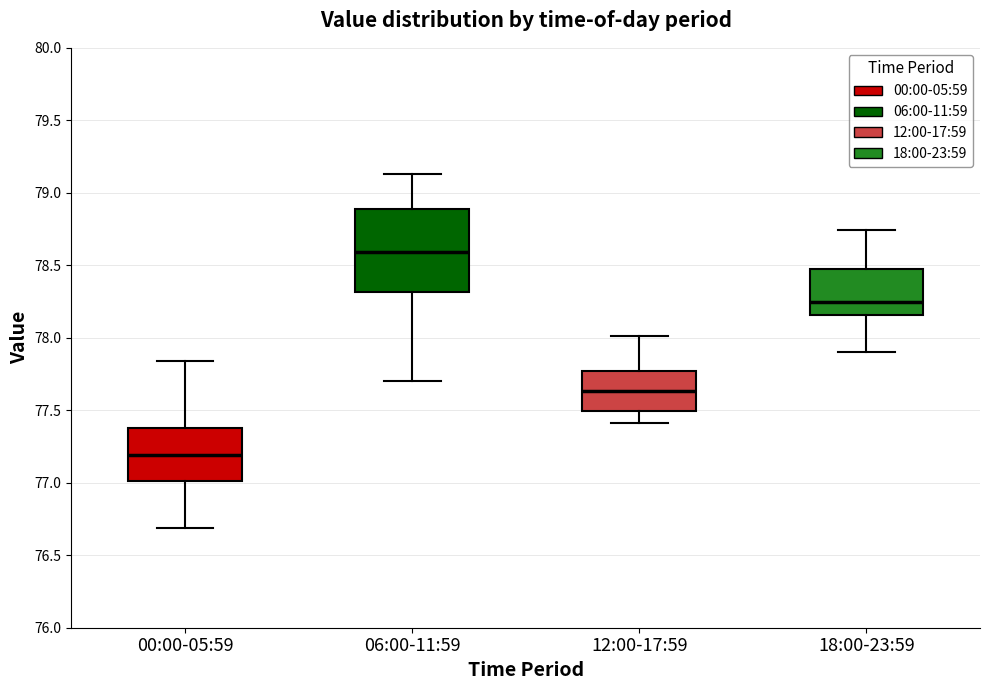

Reading left to right, transcribe this box plot: for each box, give where its median line is, the range the box spans, and where its two whiskers end, as read against the y-axis. The values are not printed on the chart, so give them approximately, as read against the axis.

00:00-05:59: median 77.20, box 77.00 to 77.40, whiskers 76.70 to 77.85
06:00-11:59: median 78.60, box 78.30 to 78.90, whiskers 77.70 to 79.15
12:00-17:59: median 77.65, box 77.50 to 77.75, whiskers 77.40 to 78.00
18:00-23:59: median 78.25, box 78.15 to 78.50, whiskers 77.90 to 78.75